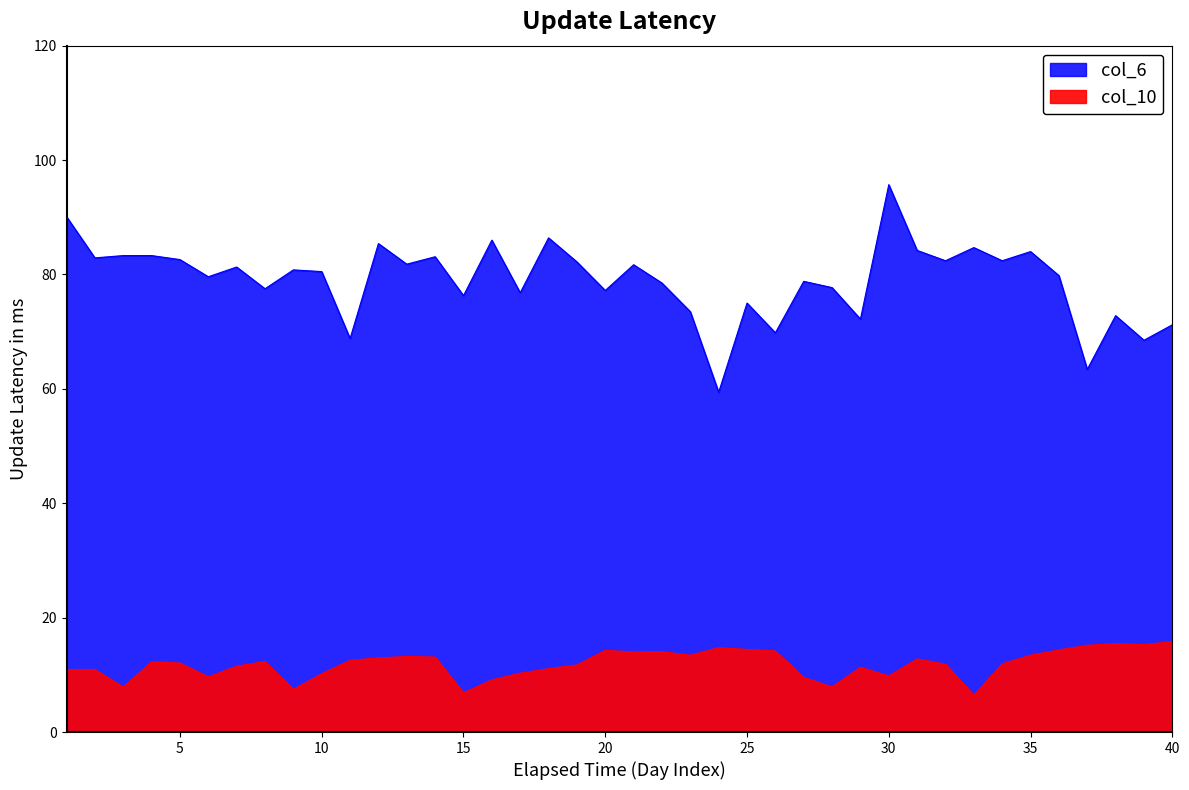

Between 26 and 10, which is larger?

10